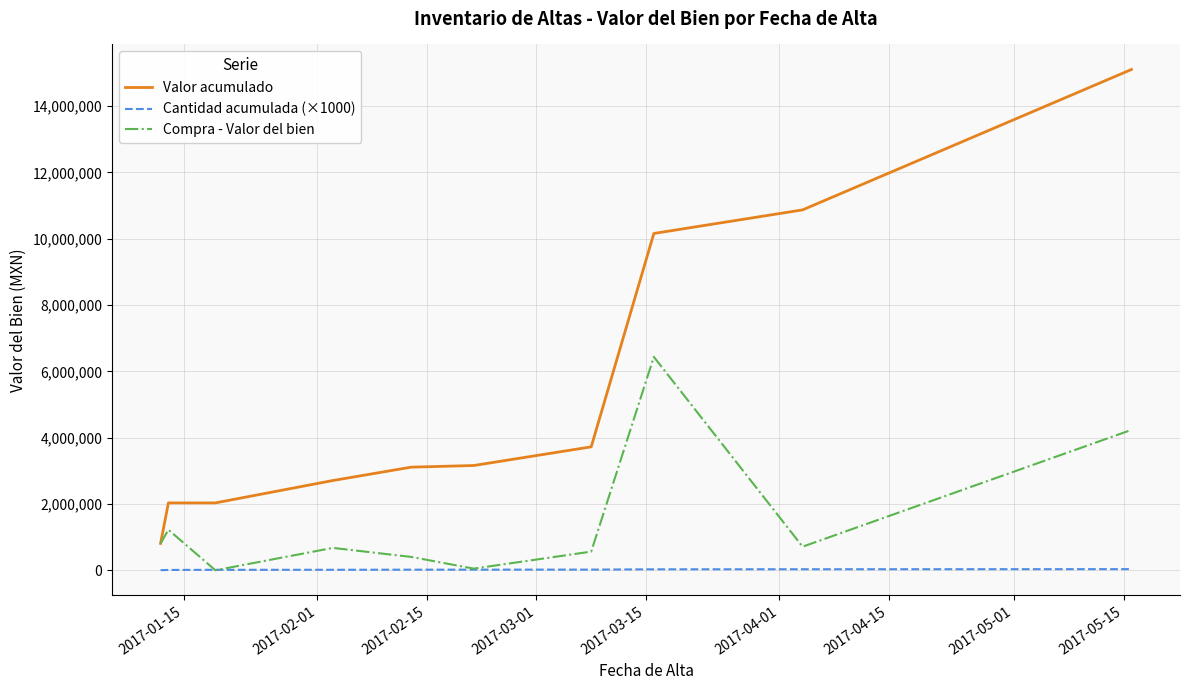

How many lines are shown in the chart?

3